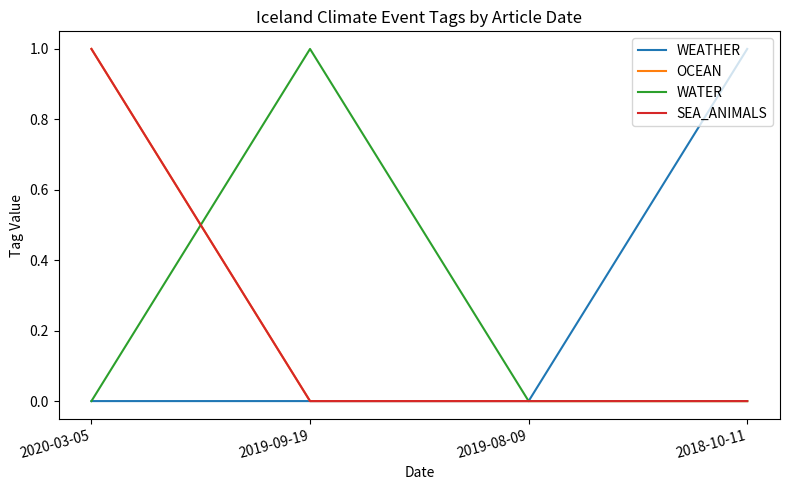

Does the chart display data point markers on the line(s)?

No